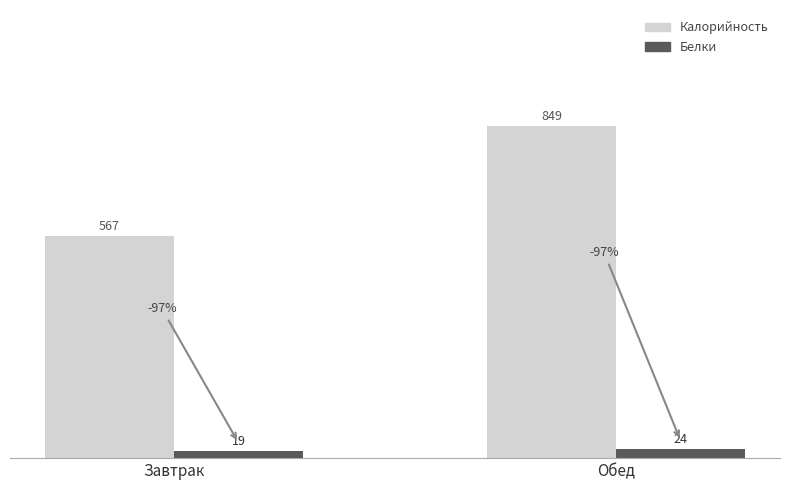

What is the label of the 2nd bar from the right?

Завтрак